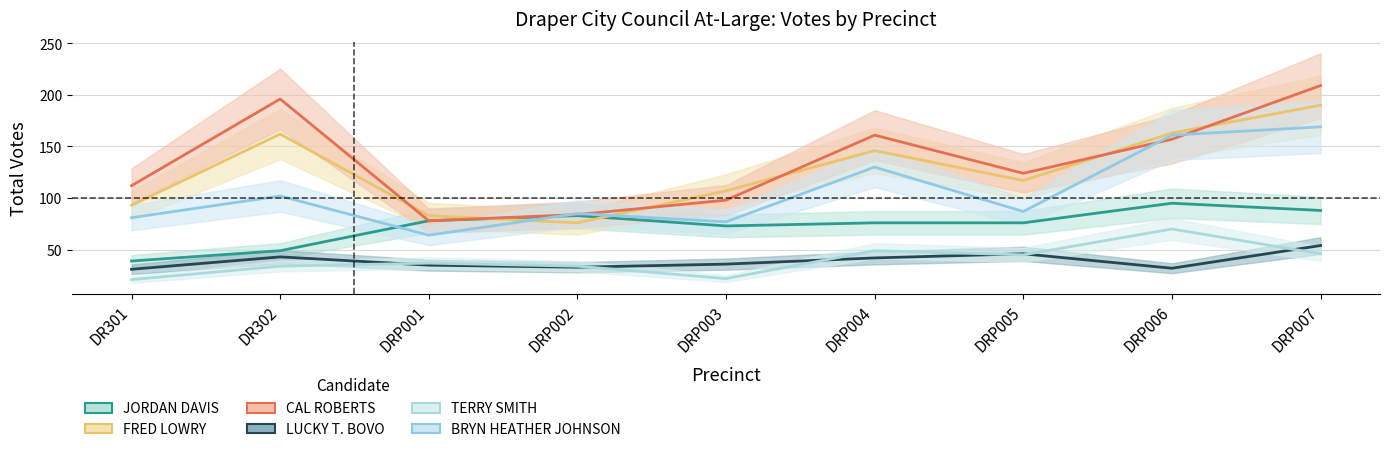

What is the label of the 4th point from the right?

DRP004